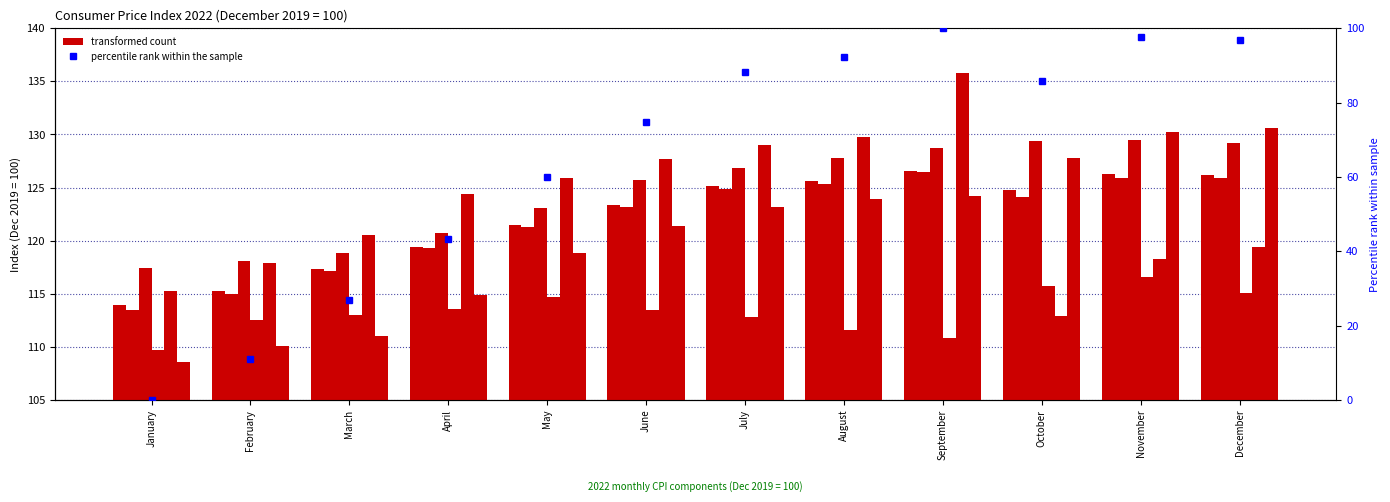

At which label does Without imputed rentals first exceed 124?

July